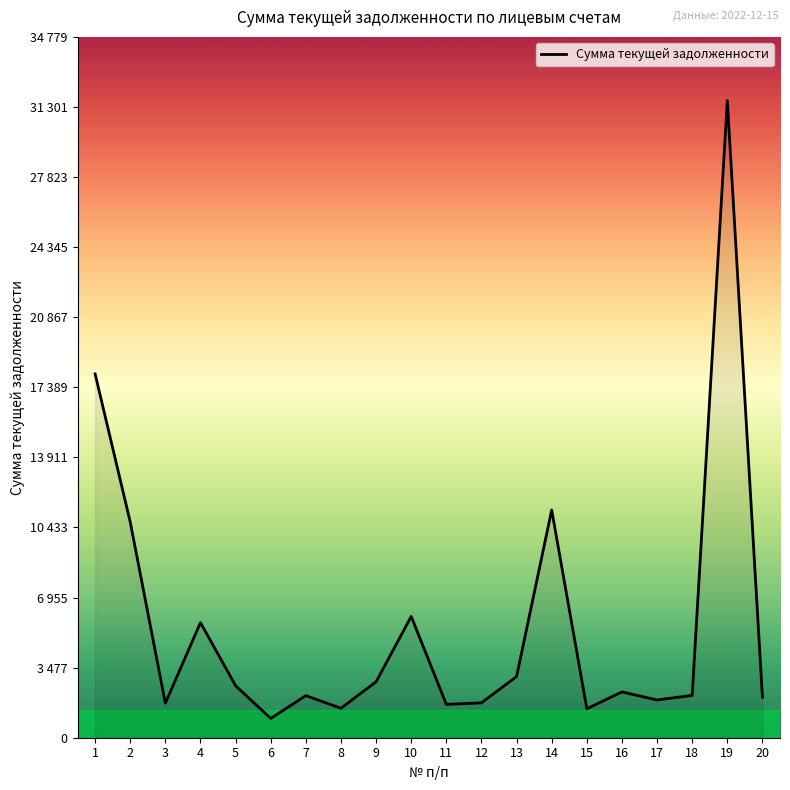

What is the minimum value shown in the chart?

957.0